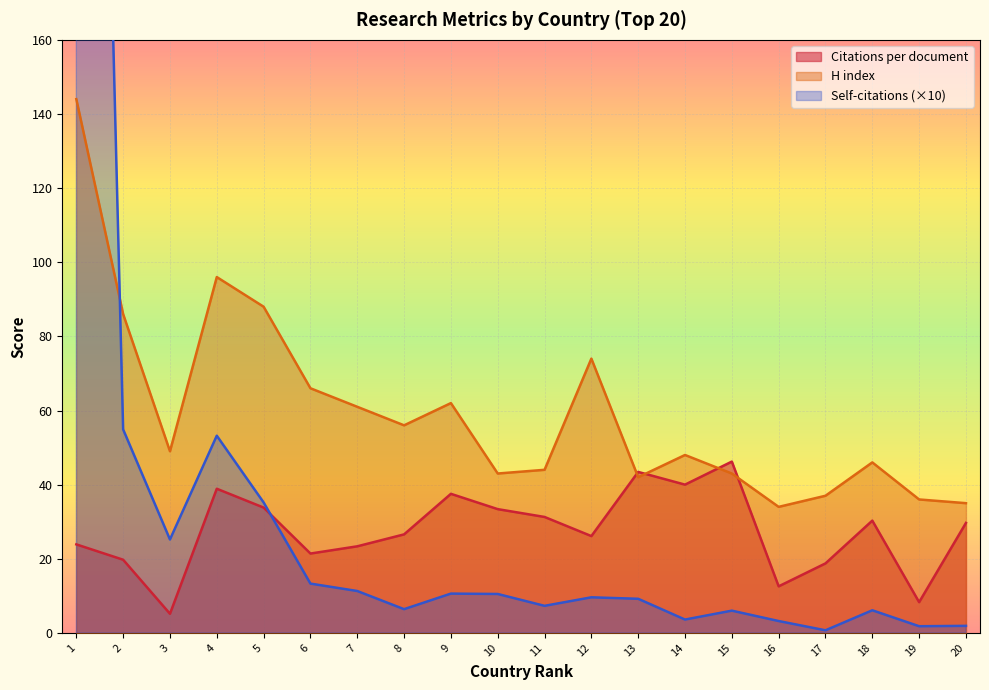

Which series has the widest spread of values?

Self-citations (norm)